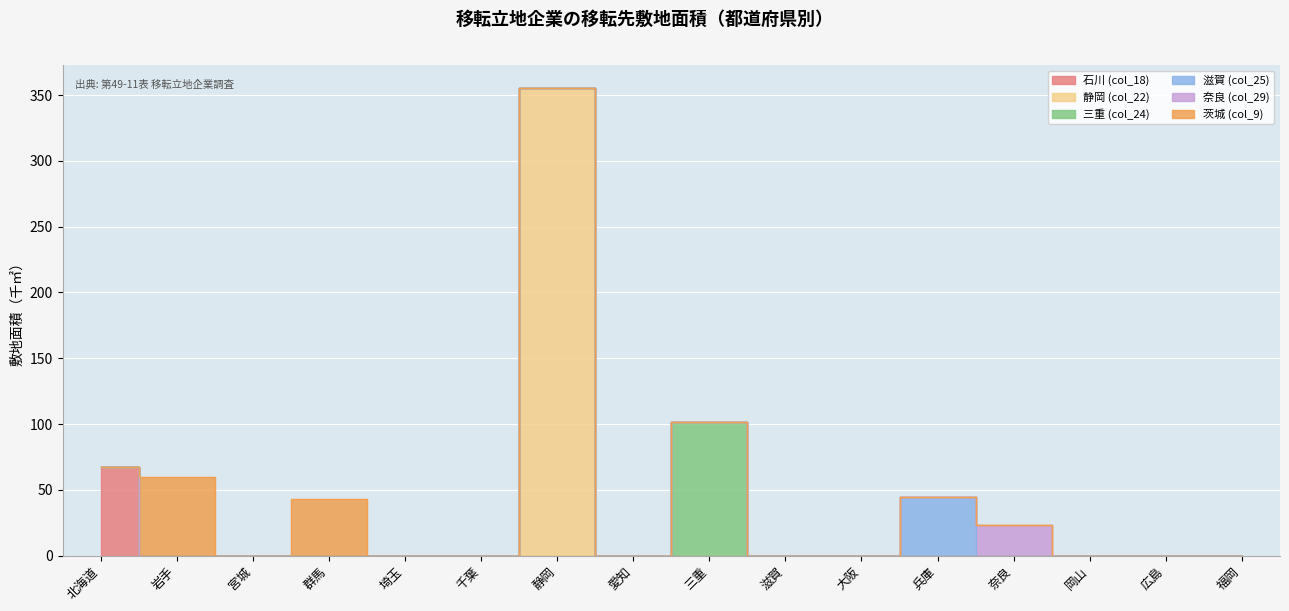

The 茨城 (col_9) series shows 0.0 at 静岡. True or false?

True